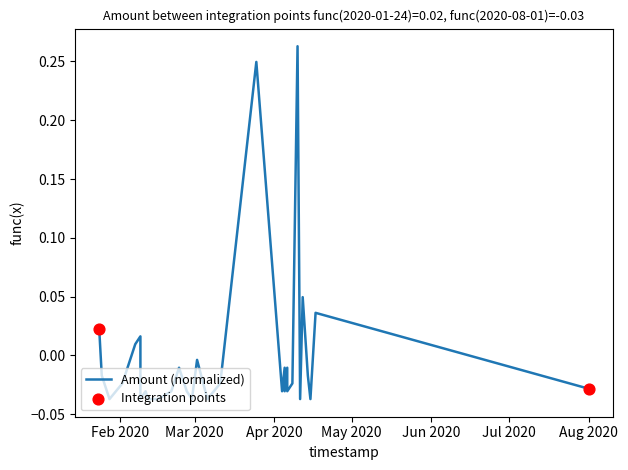

Between 2020-04-12 and 2020-03-06, which is larger?

2020-04-12